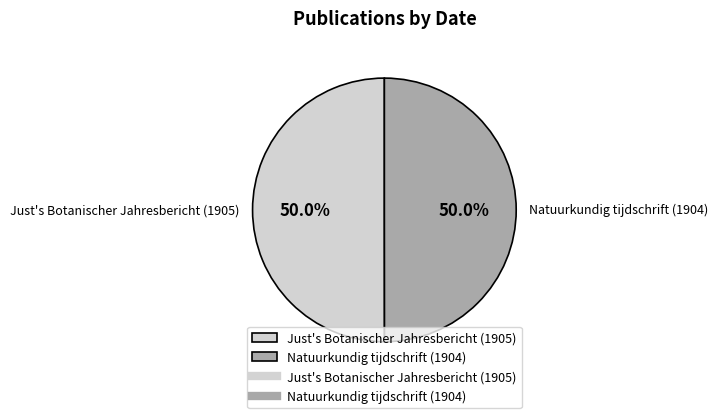

What percentage do Just's Botanischer Jahresbericht (1905) and Natuurkundig tijdschrift (1904) together represent?

100.0%